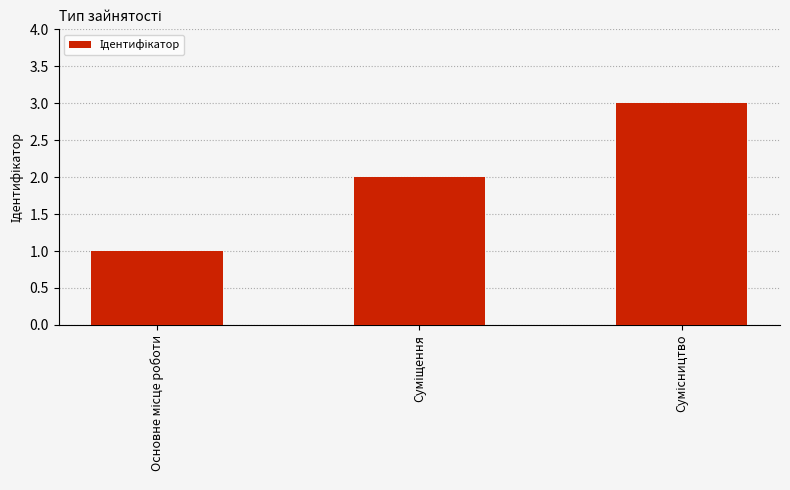

Reading left to right, list all the values displayed in this chart.

1	2	3